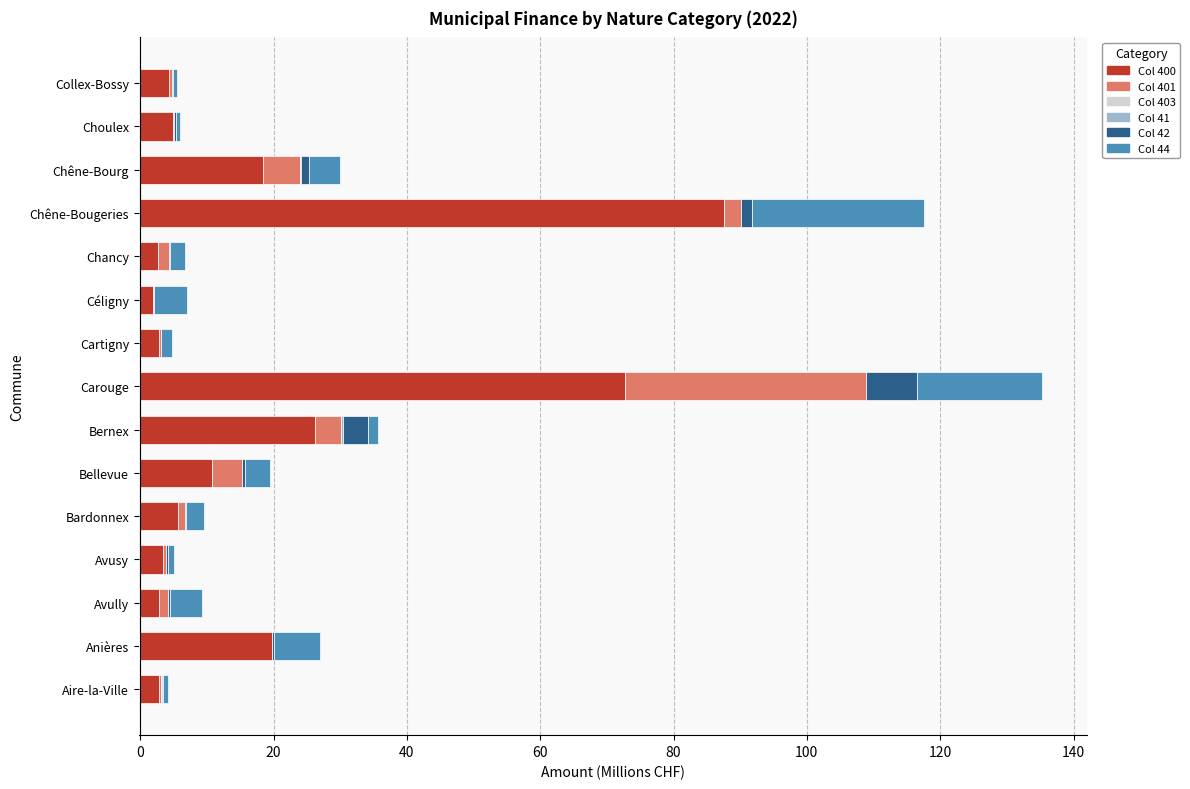

Reading left to right, what are all the values shown in this chart?

400: Aire-la-Ville=2.7	Anières=19.8	Avully=2.9	Avusy=3.4	Bardonnex=5.7	Bellevue=10.8	Bernex=26.2	Carouge=72.7	Cartigny=2.8	Céligny=2.0	Chancy=2.7	Chêne-Bougeries=87.5	Chêne-Bourg=18.4	Choulex=4.9	Collex-Bossy=4.2
401: Aire-la-Ville=0.4	Anières=0.0	Avully=1.3	Avusy=0.5	Bardonnex=0.9	Bellevue=4.5	Bernex=3.9	Carouge=36.2	Cartigny=0.3	Céligny=0.1	Chancy=1.6	Chêne-Bougeries=2.5	Chêne-Bourg=5.6	Choulex=0.2	Collex-Bossy=0.5
403: Aire-la-Ville=0.0	Anières=0.0	Avully=0.0	Avusy=0.0	Bardonnex=0.0	Bellevue=0.0	Bernex=0.0	Carouge=0.1	Cartigny=0.0	Céligny=0.0	Chancy=0.0	Chêne-Bougeries=0.0	Chêne-Bourg=0.0	Choulex=0.0	Collex-Bossy=0.0
41: Aire-la-Ville=0.1	Anières=0.0	Avully=0.0	Avusy=0.0	Bardonnex=0.0	Bellevue=0.0	Bernex=0.3	Carouge=0.0	Cartigny=0.0	Céligny=0.0	Chancy=0.0	Chêne-Bougeries=0.0	Chêne-Bourg=0.0	Choulex=0.0	Collex-Bossy=0.0
42: Aire-la-Ville=0.2	Anières=0.2	Avully=0.3	Avusy=0.2	Bardonnex=0.2	Bellevue=0.4	Bernex=3.8	Carouge=7.6	Cartigny=0.1	Céligny=0.0	Chancy=0.2	Chêne-Bougeries=1.8	Chêne-Bourg=1.3	Choulex=0.3	Collex-Bossy=0.2
44: Aire-la-Ville=0.7	Anières=6.9	Avully=4.8	Avusy=0.9	Bardonnex=2.6	Bellevue=3.7	Bernex=1.5	Carouge=18.8	Cartigny=1.6	Céligny=4.9	Chancy=2.2	Chêne-Bougeries=25.7	Chêne-Bourg=4.6	Choulex=0.6	Collex-Bossy=0.5